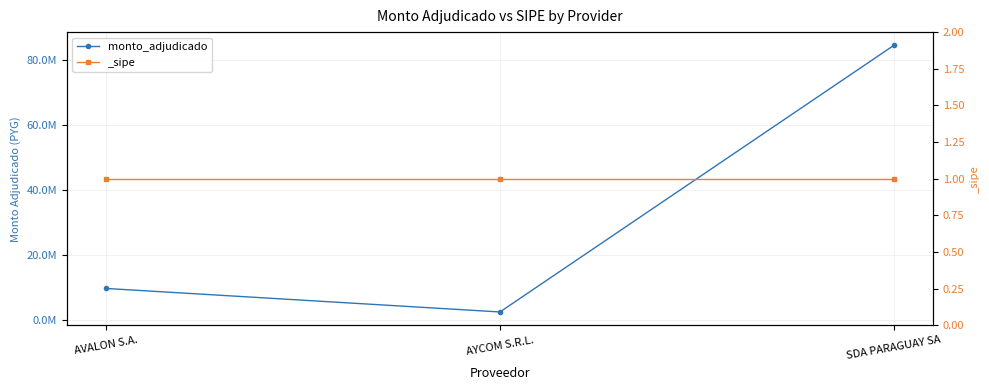

Which label corresponds to the smallest value in the chart?

AYCOM S.R.L.